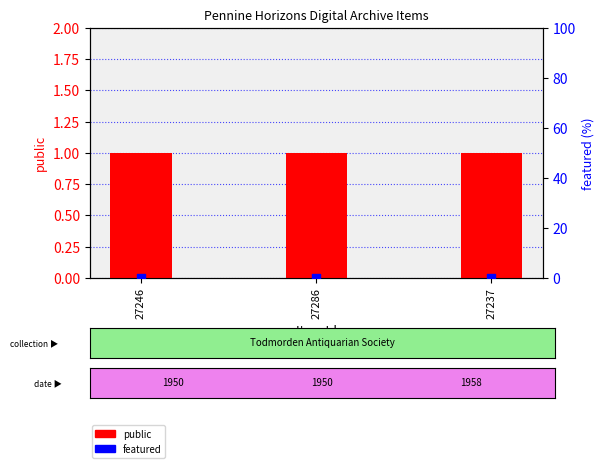

Which series has the widest spread of Y values?

public